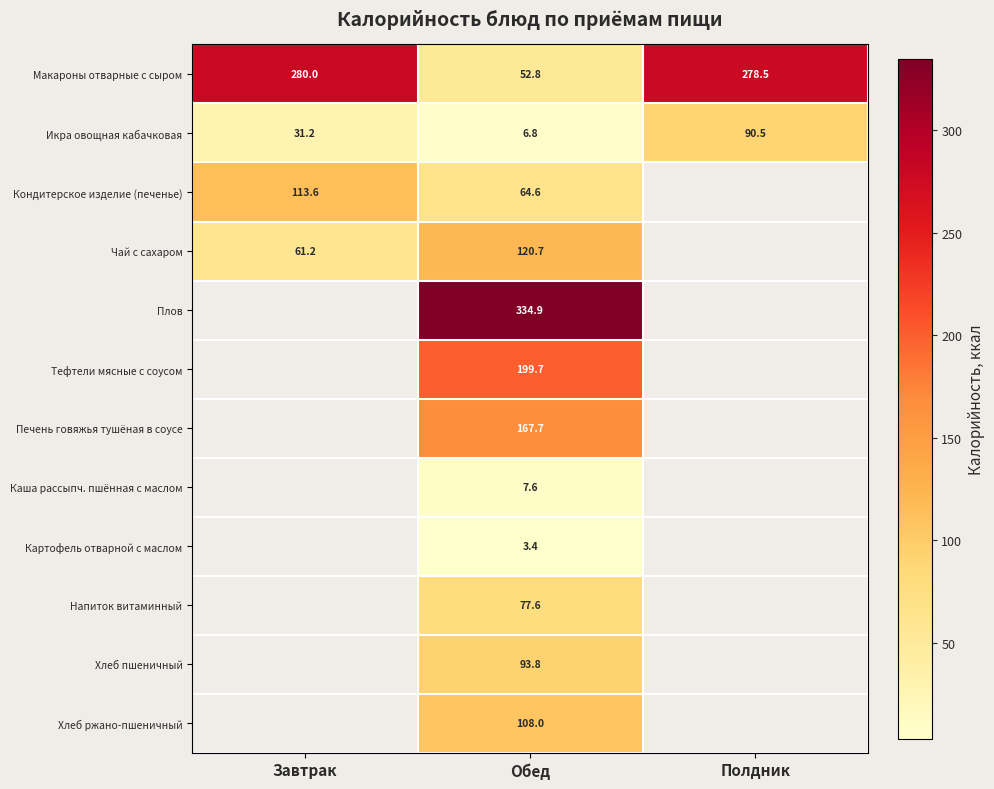

Rank the categories by Икра овощная кабачковая value from highest to lowest.

Полдник, Завтрак, Обед